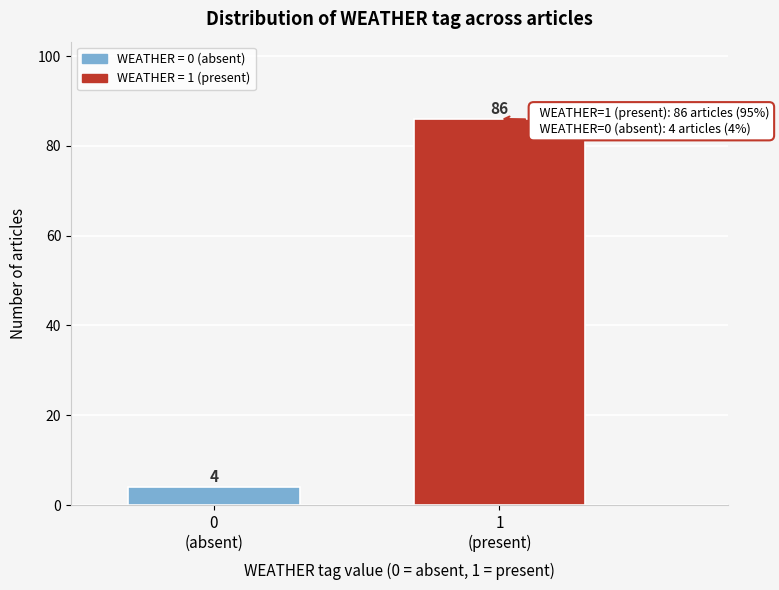

Reading right to left, what are all the values shown in this chart?

86	4